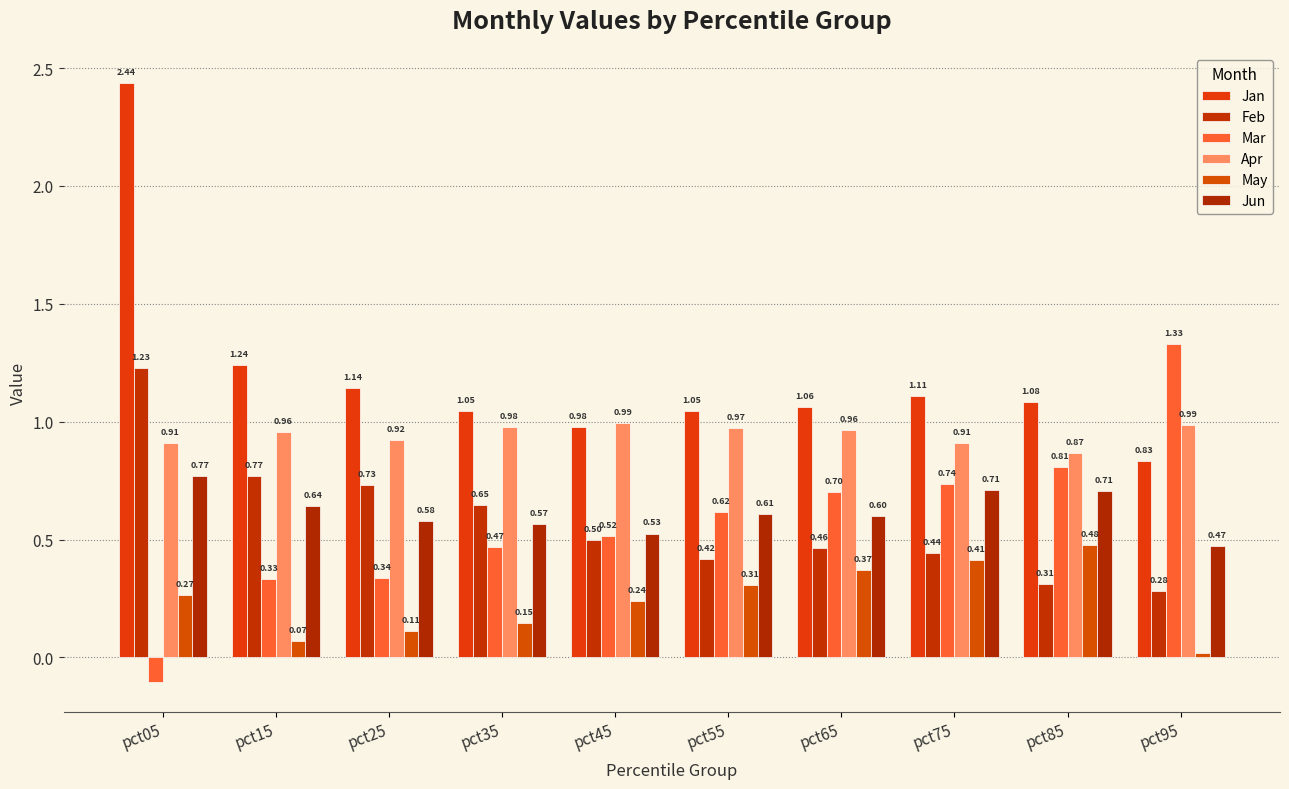

Where is Apr nearest to the value 0?

pct85